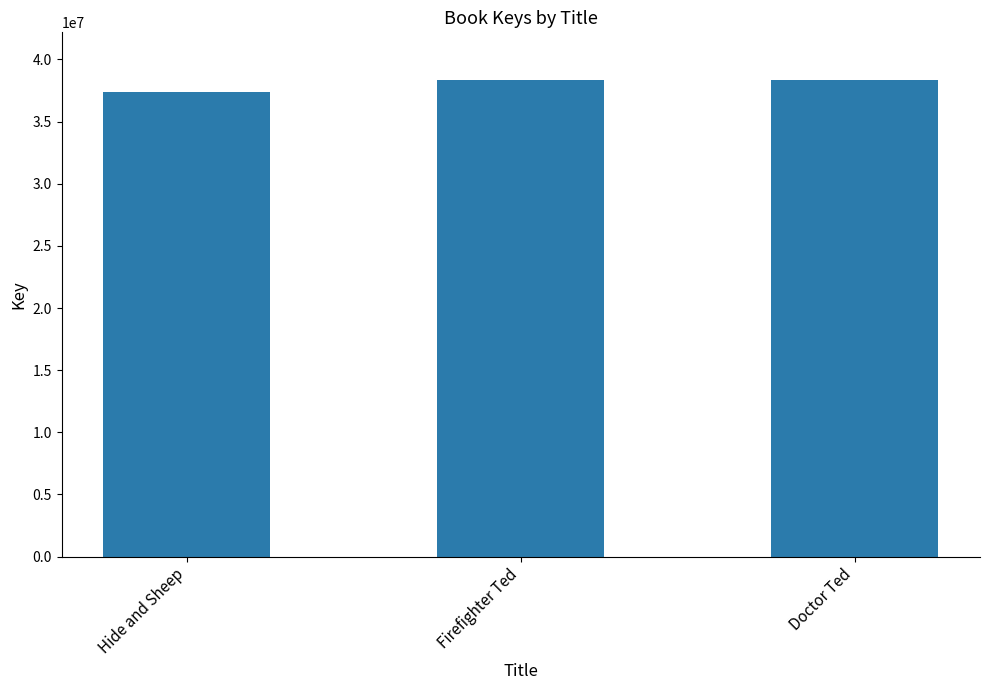

What is the ratio of the value at Doctor Ted to the value at Firefighter Ted?

1.0